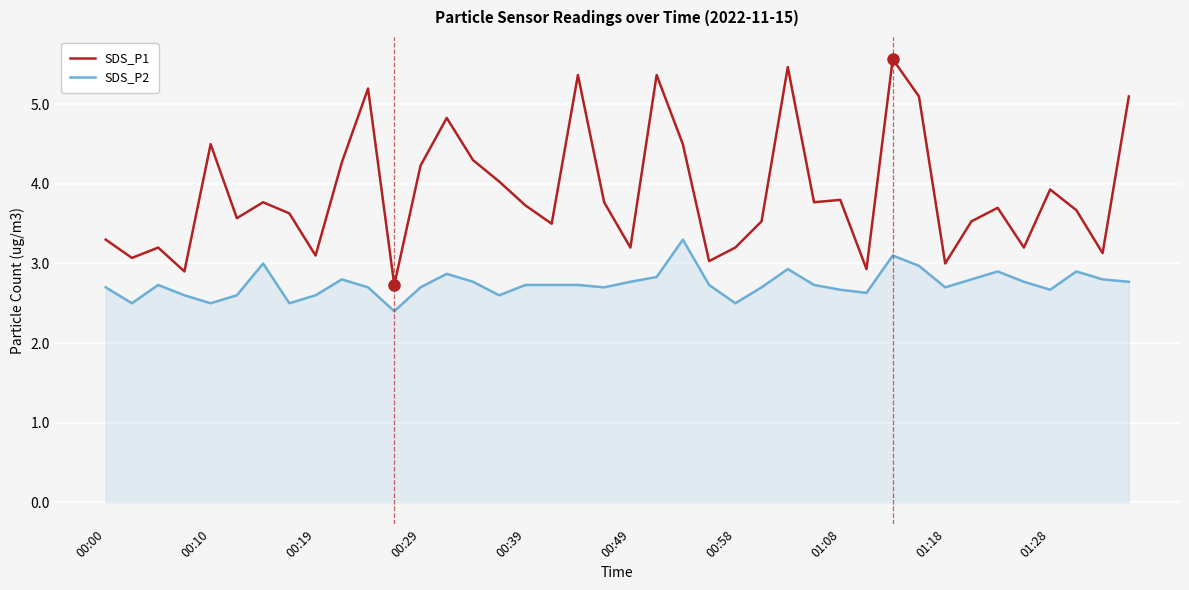

What is the difference between the maximum and minimum values in the SDS_P2 series?

0.9